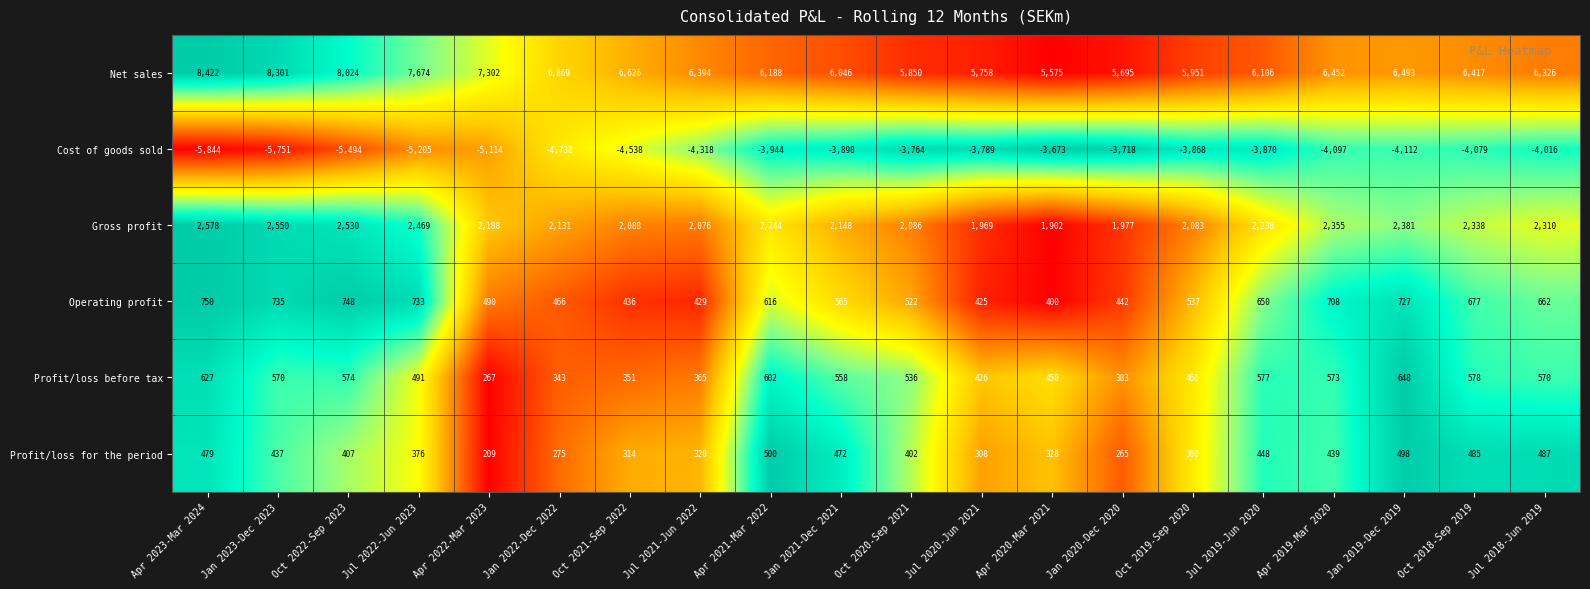

Which category has the highest value across all series?

Apr 2023-Mar 2024